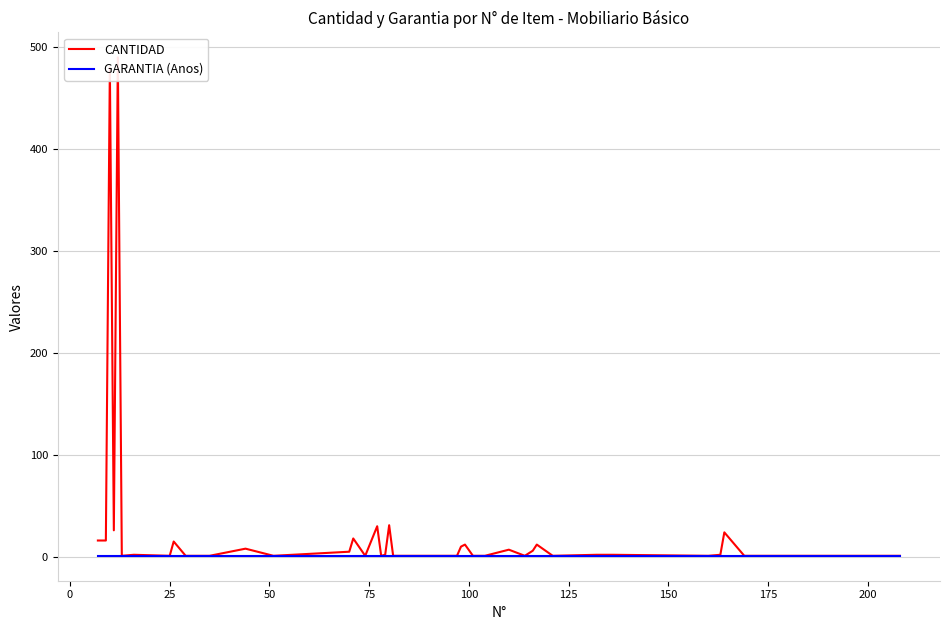

True or false: GARANTIA (Anos) has more than 1 interior local peaks.

False